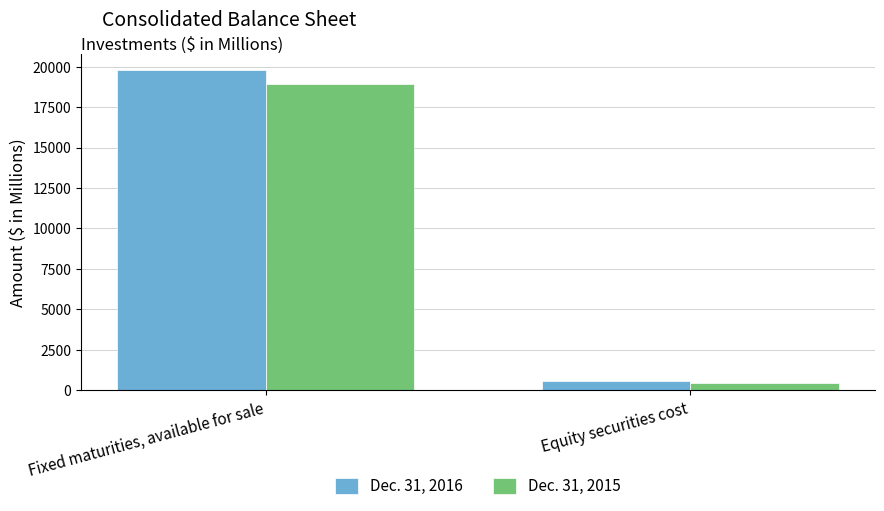

Which series has the widest spread of values?

Dec. 31, 2016